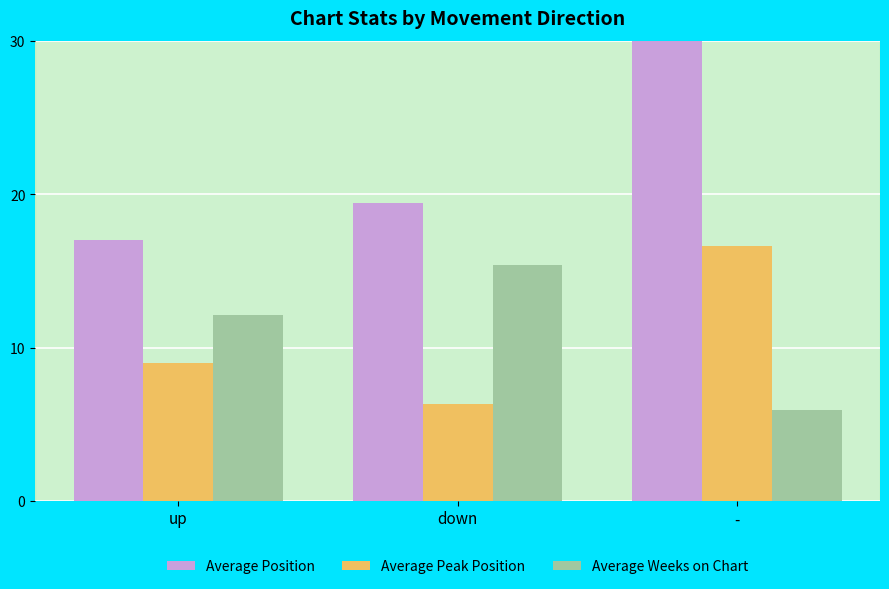

Which series changed the most between up and -?

Average Position